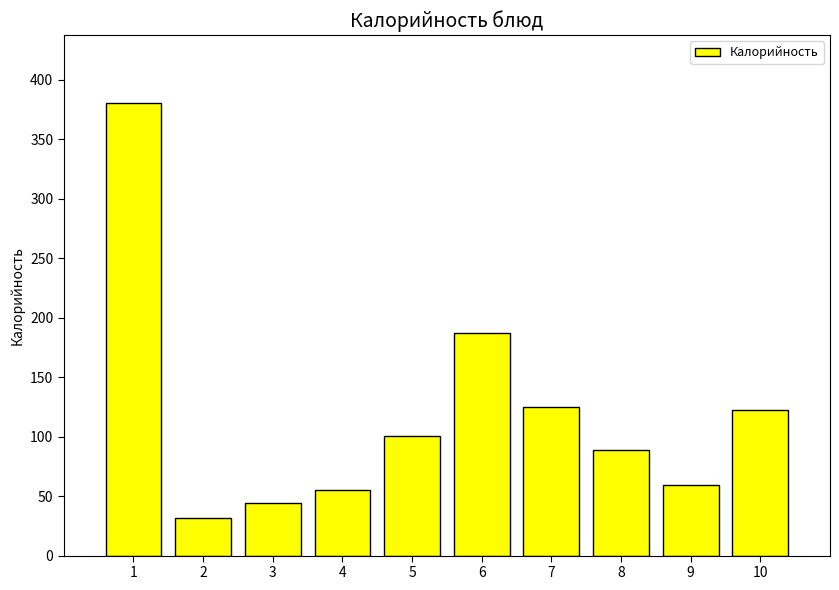

Approximately how many times larger is the value at 8 compared to 7?

0.7